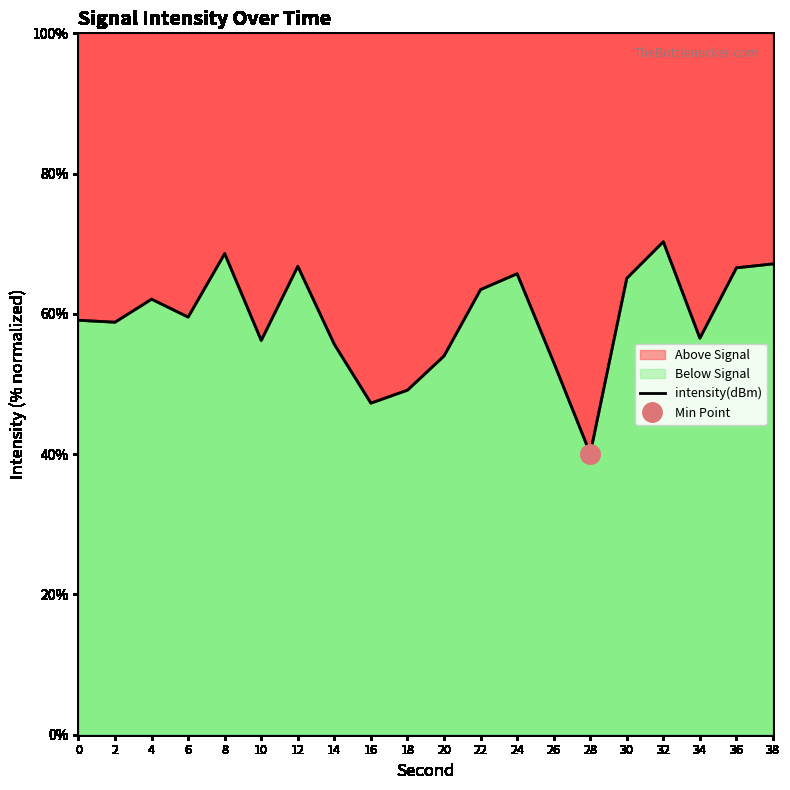

Rank the categories by value from lowest to highest.

28, 16, 18, 26, 20, 14, 10, 34, 2, 0, 6, 4, 22, 30, 24, 36, 12, 38, 8, 32